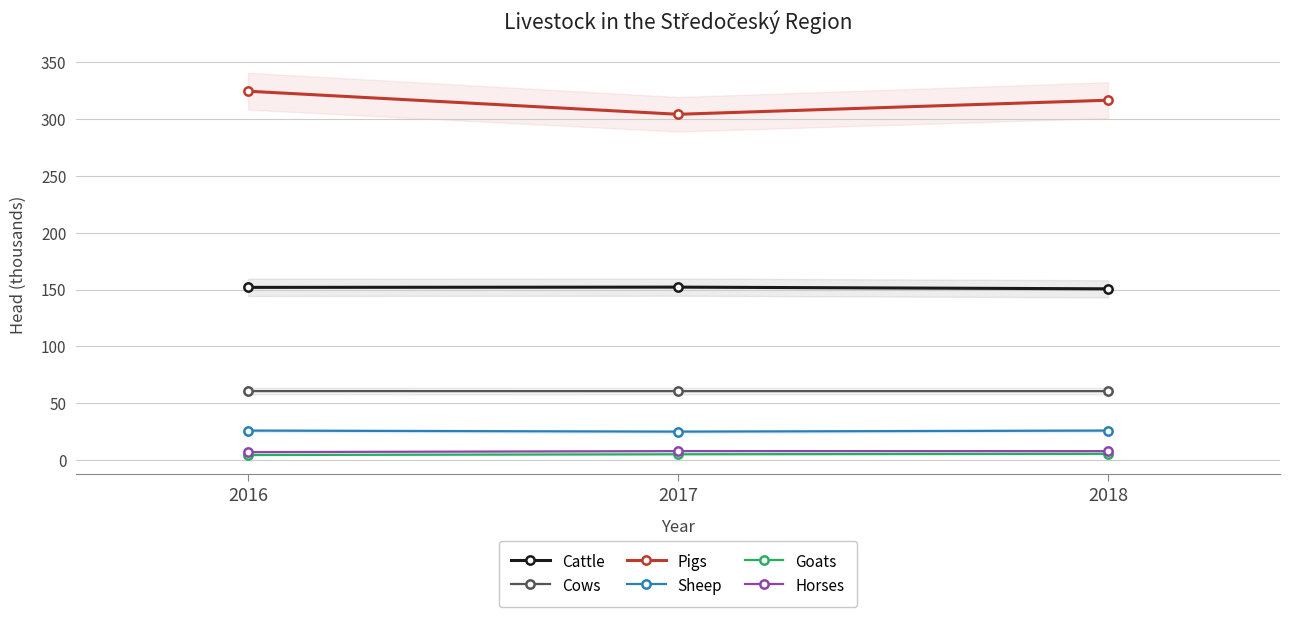

What is the maximum value shown in the chart?

324.7